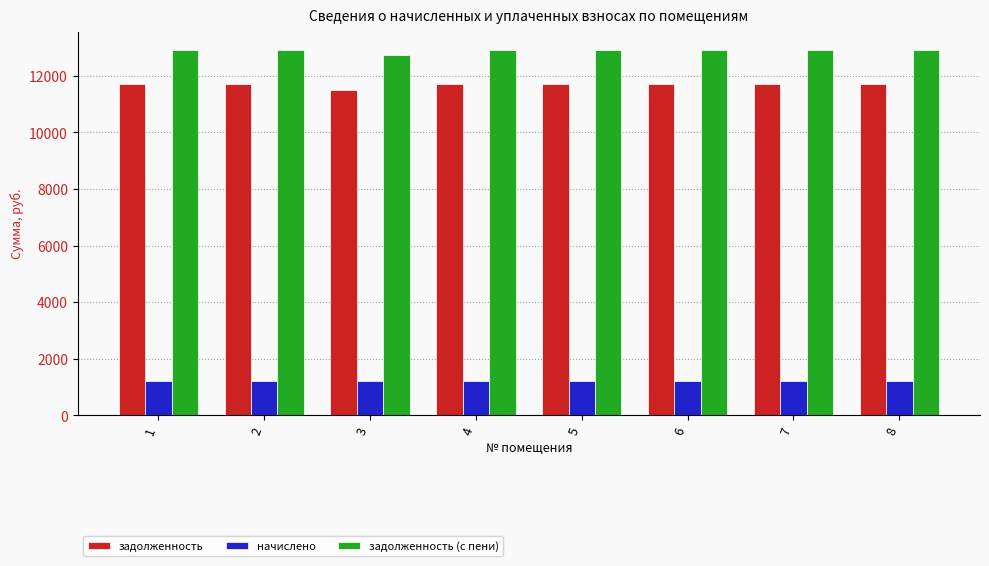

True or false: задолженность (с пени) has a value of 22539.3 at 6.

False